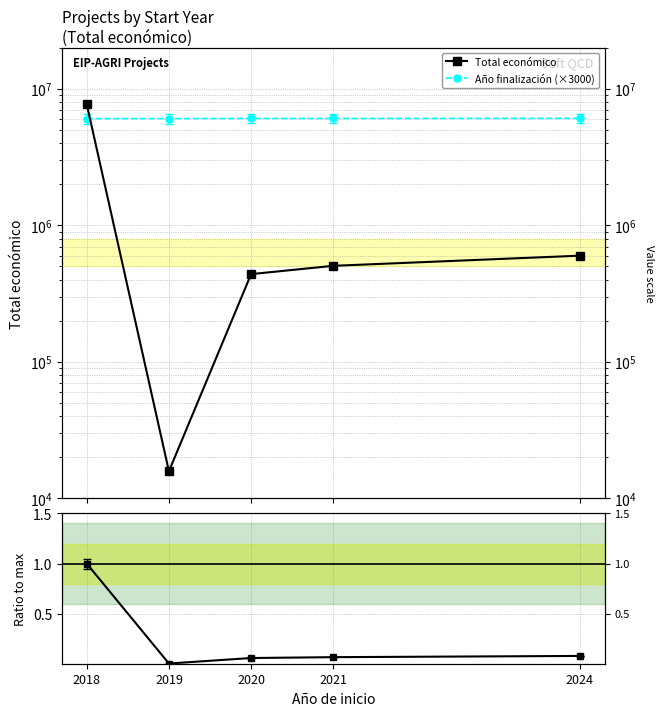

Is it true that Total económico equals 7717171.0 at 2018?

True